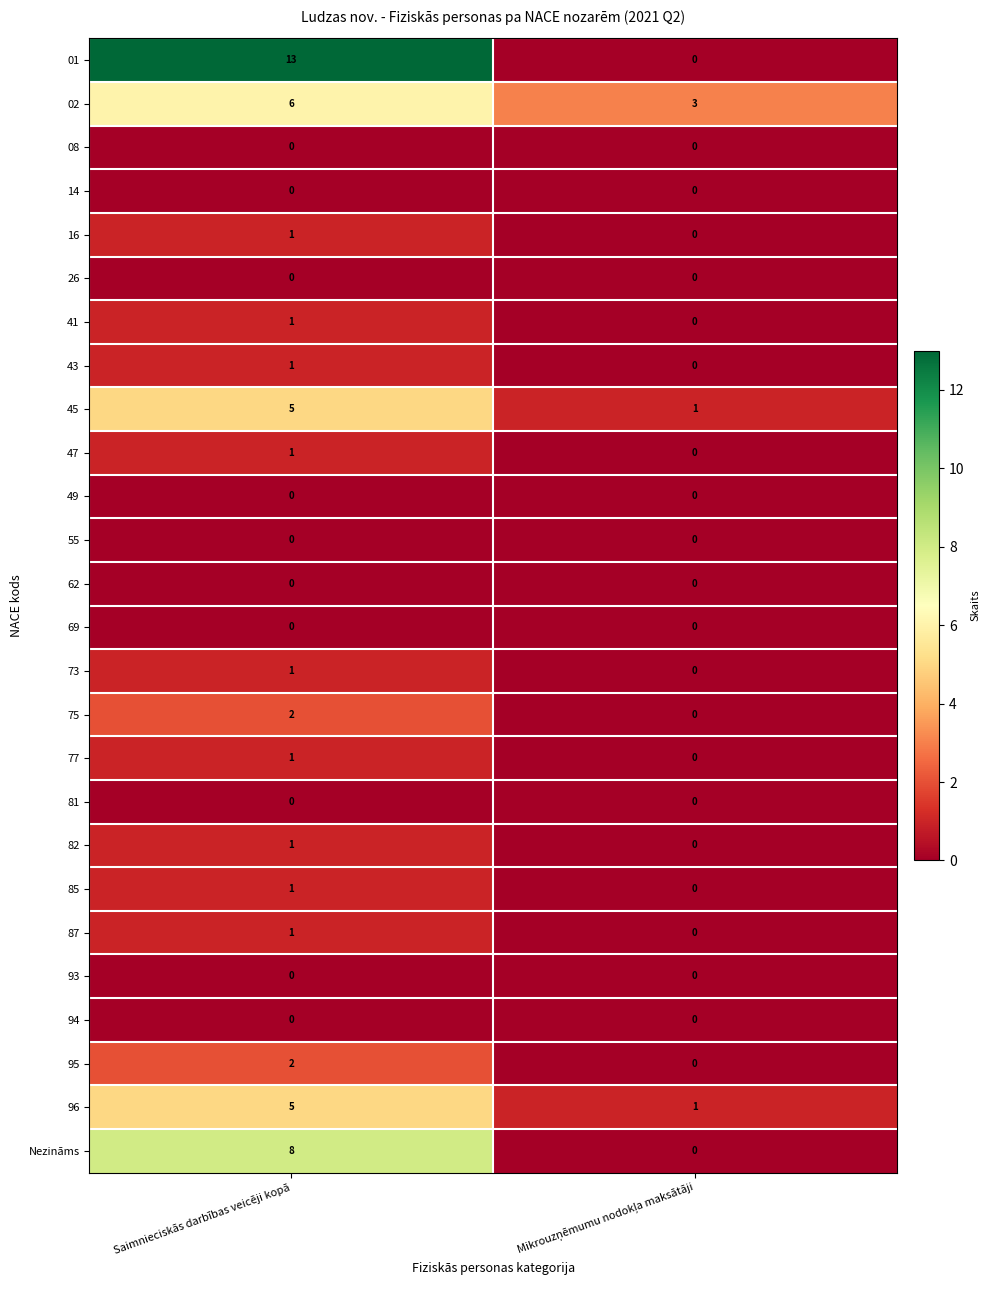

Which category has the highest value across all series?

Saimnieciskās darbības veicēji kopā